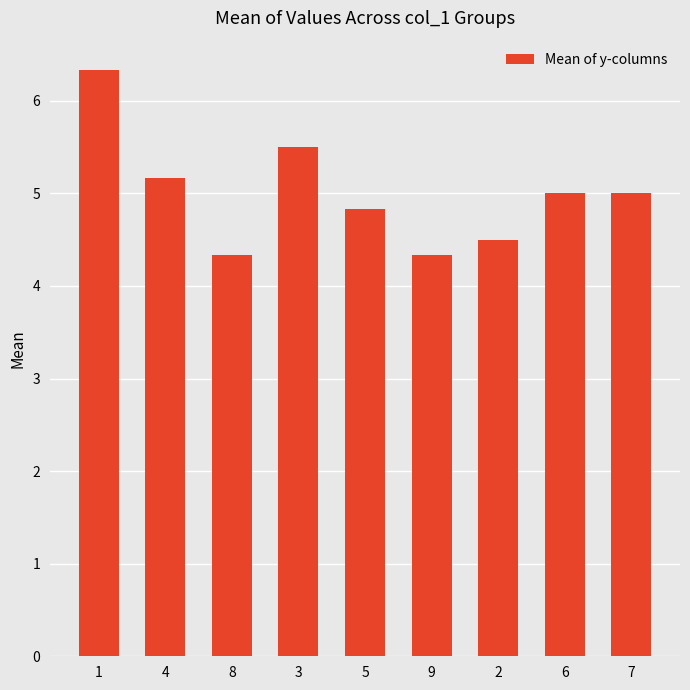

Is it true that the value at 4 is 7.6?

False